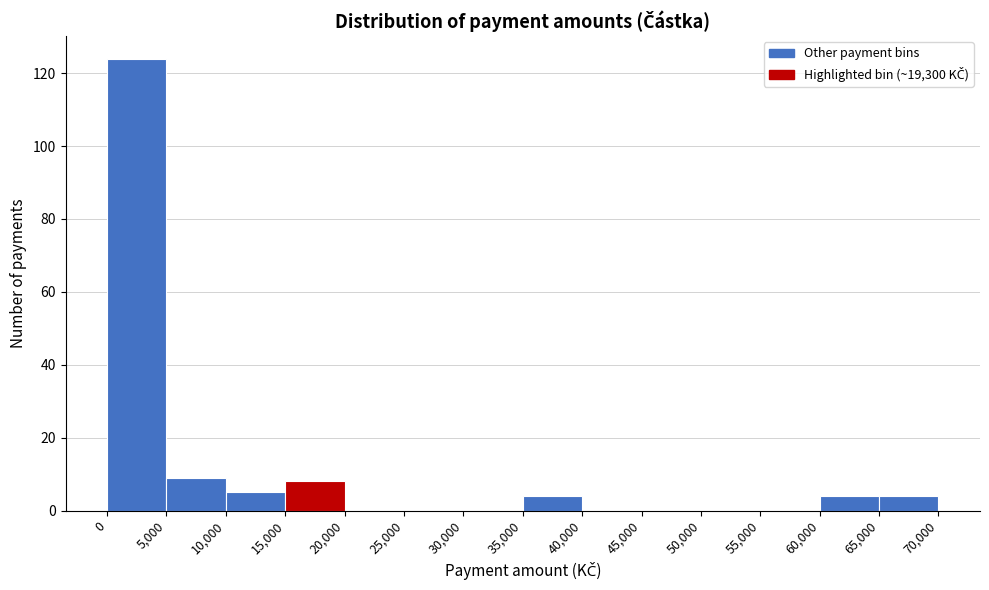

What is the height of the bar covering 5,000 to 10,000 on the x-axis? The values are not printed on the chart, so give them approximately, as read against the axis.

10